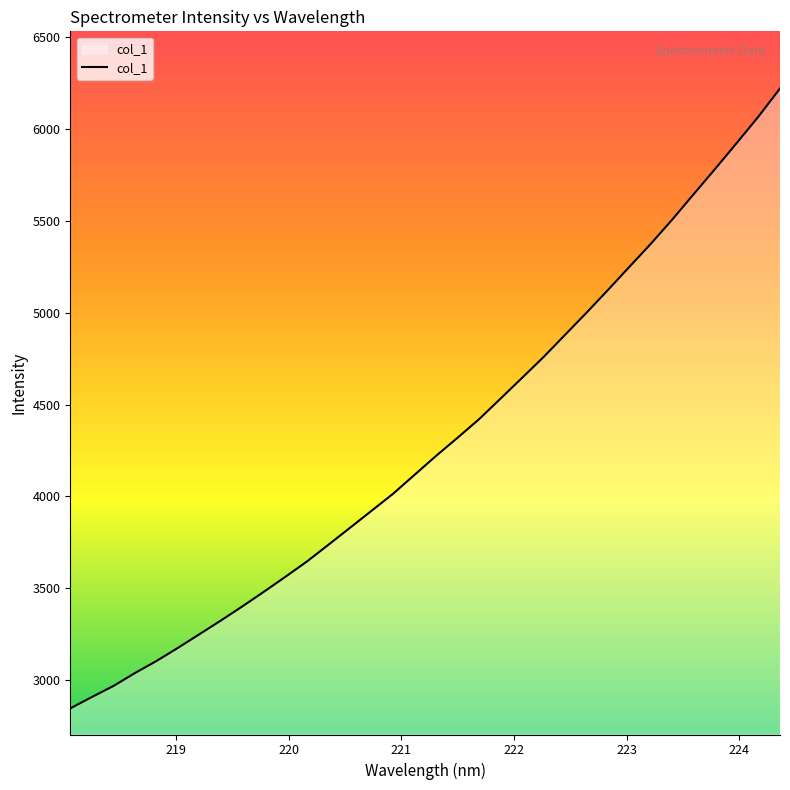

What is the maximum value shown in the chart?

6222.2